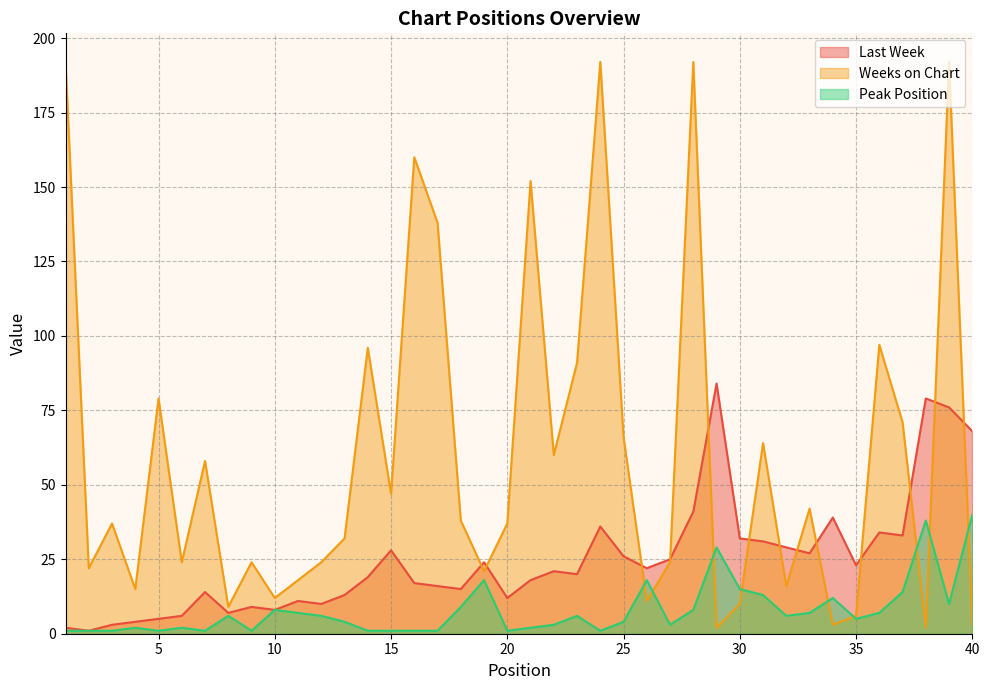

List the labels in order of Weeks on Chart value, largest first.

1, 24, 28, 39, 16, 21, 17, 36, 14, 23, 5, 37, 25, 31, 22, 7, 15, 33, 18, 3, 20, 13, 6, 9, 12, 27, 2, 19, 11, 32, 4, 10, 26, 30, 8, 35, 34, 40, 29, 38